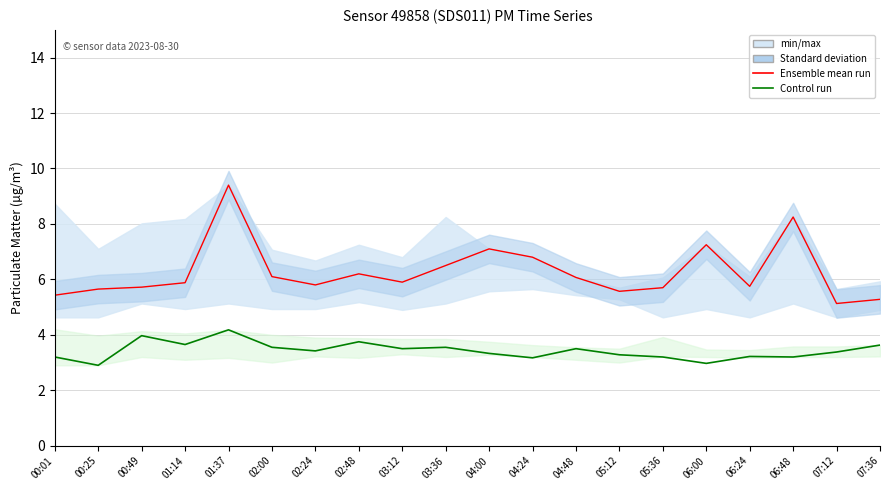

What position from the left is 03:36?

10